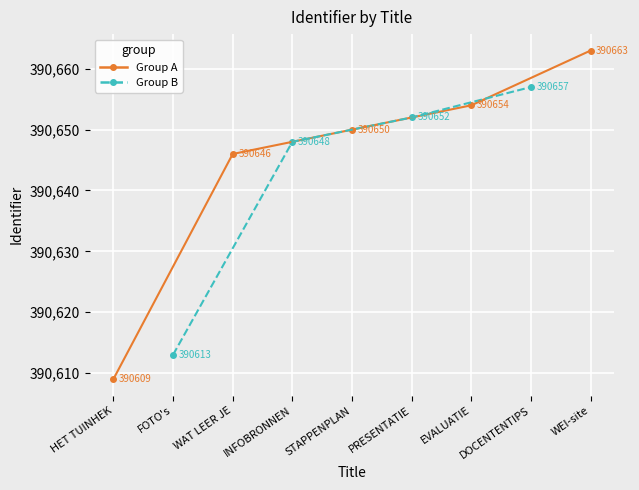

What is the value of the 3rd point from the left?

390646